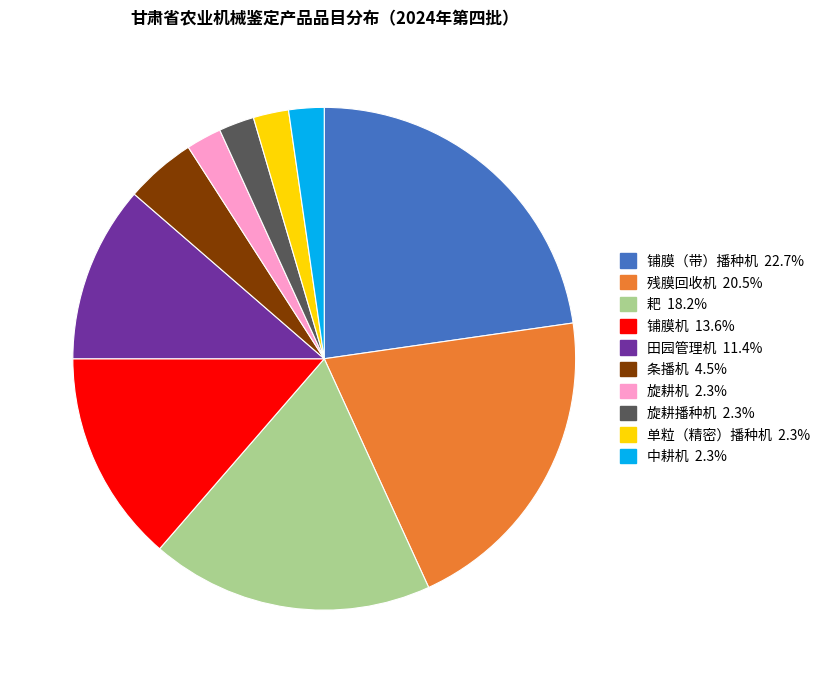

Is there a majority slice in this chart?

No